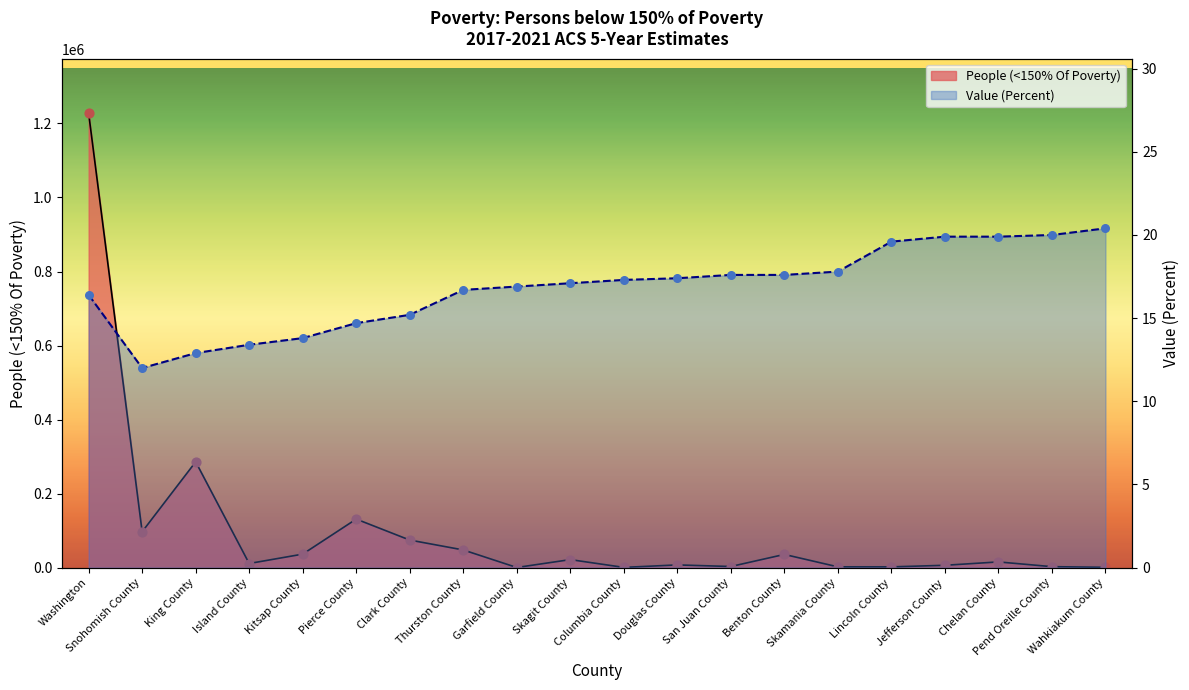

Which series contains the highest Y value?

People (<150% Of Poverty)